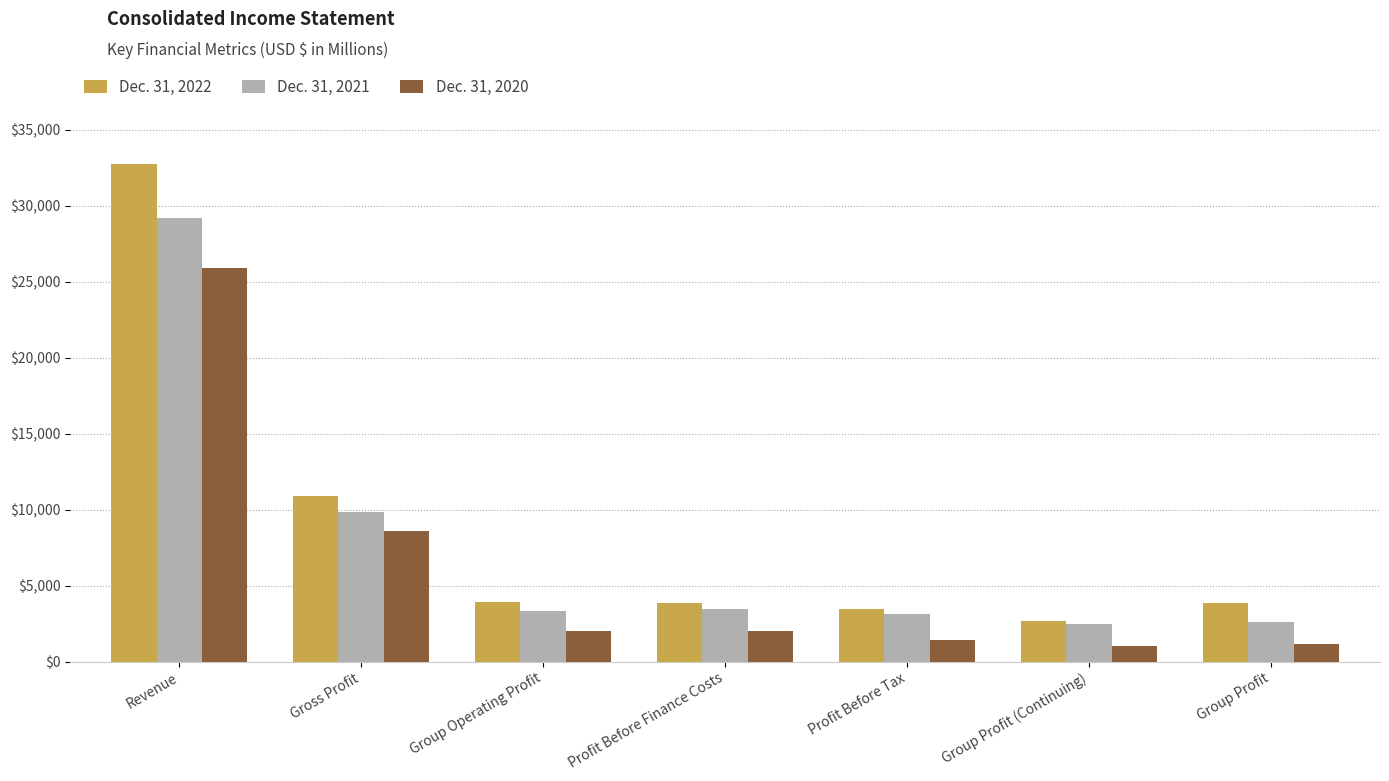

Is the value of Dec. 31, 2020 at Profit Before Tax greater than the value of Dec. 31, 2021 at Group Operating Profit?

No